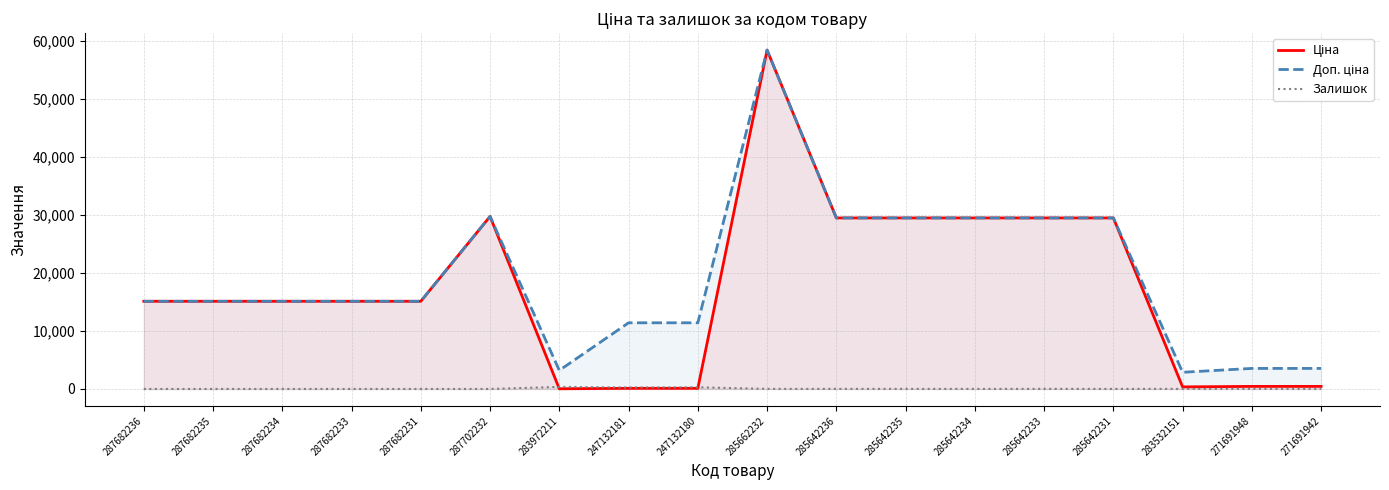

True or false: Ціна has more than 2 points higher than both neighbors.

False